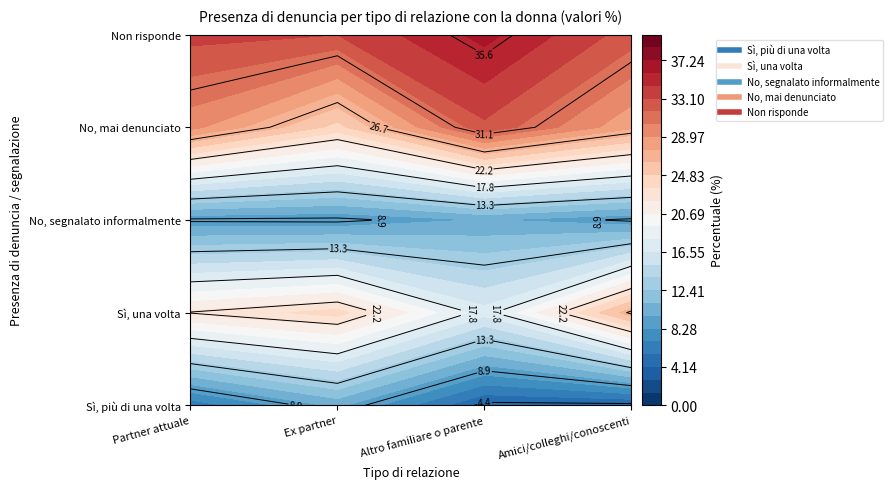

Rank the series at 0 from highest to lowest value.

Non risponde, No, mai denunciato, Sì, una volta, No, segnalato informalmente, Sì, più di una volta